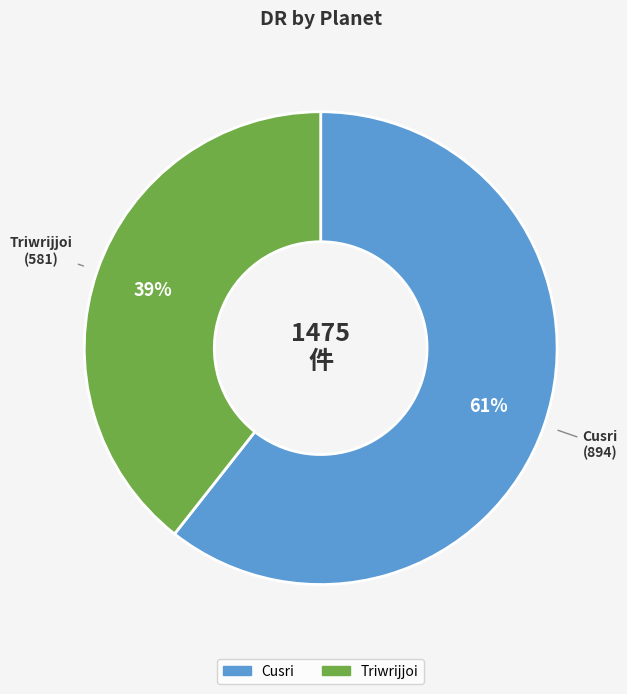

What percentage is the Cusri slice, to the nearest percent?

61%